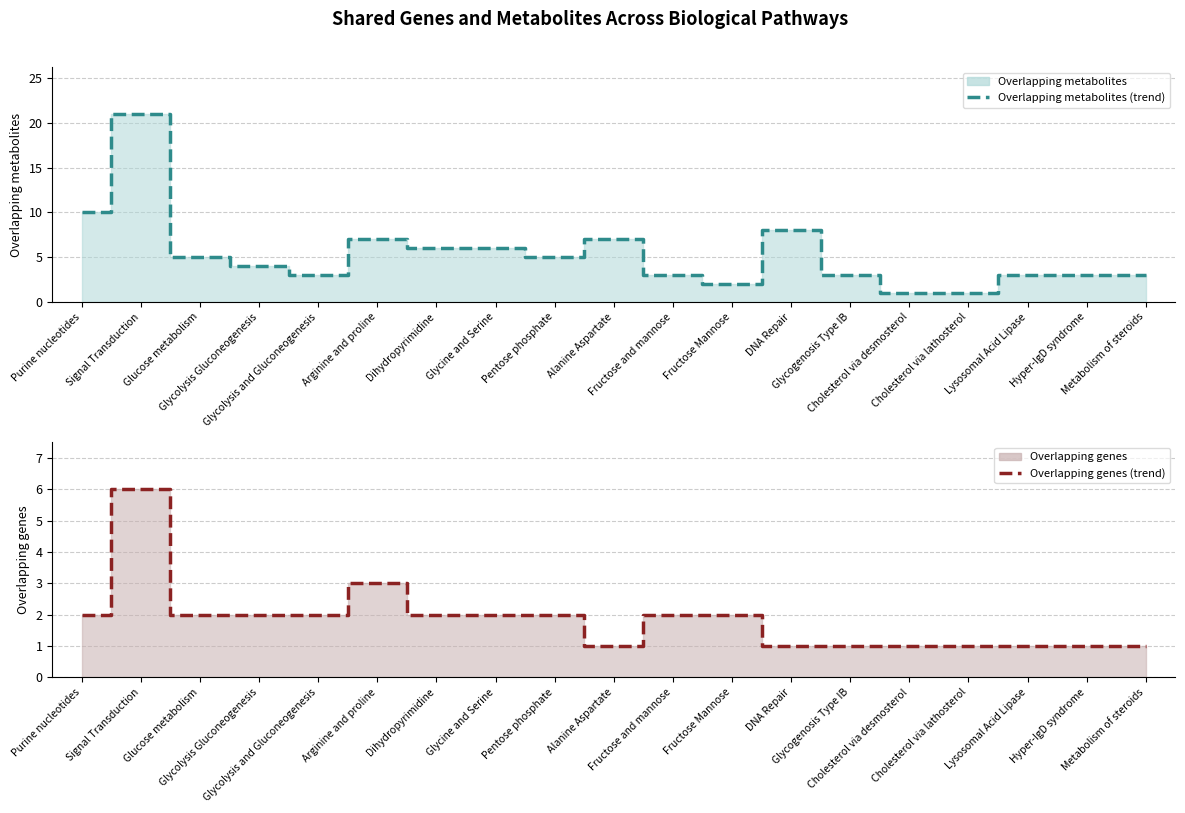

How many Overlapping genes (trend) values are between 1 and 2?

17